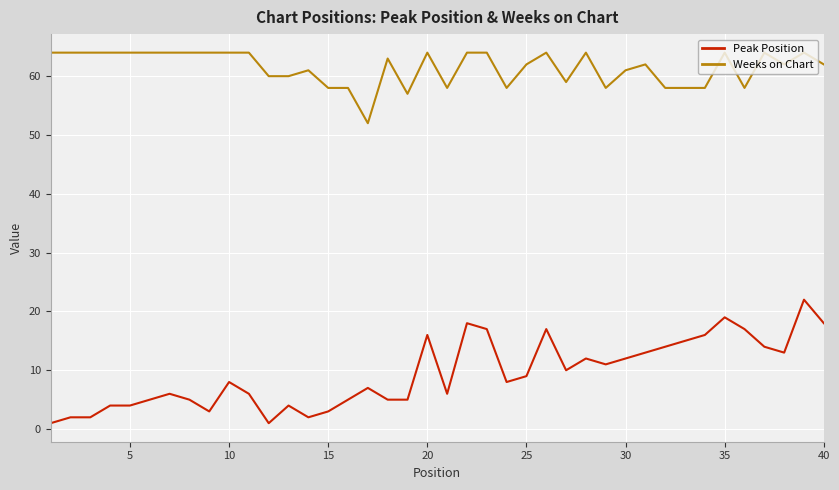

What is the greatest value displayed?

64